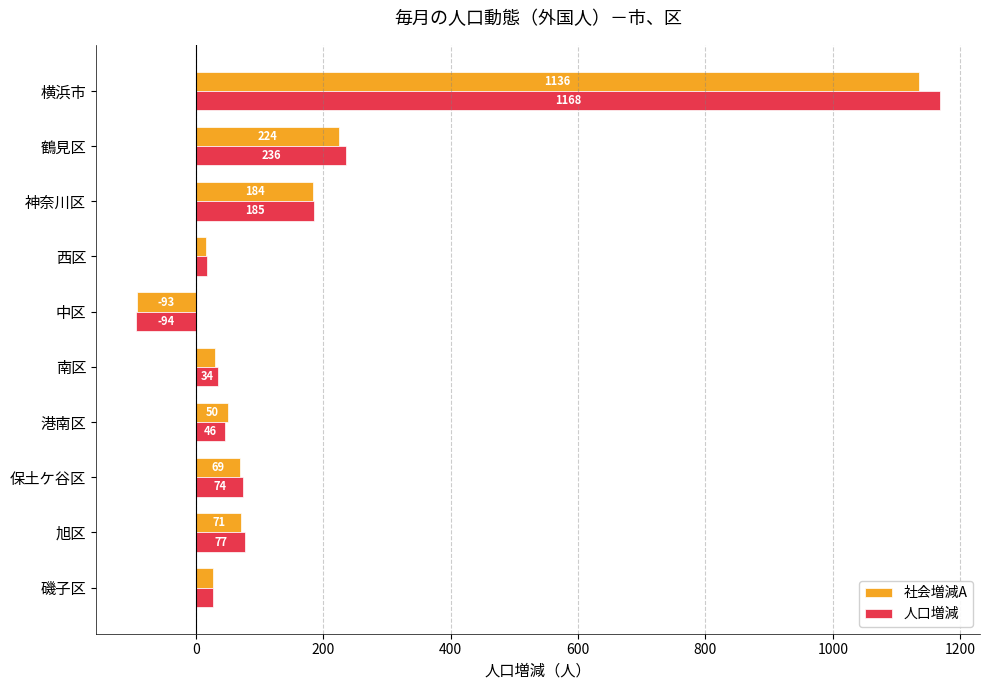

List the series in order of their overall mean, lowest first.

社会増減A, 人口増減